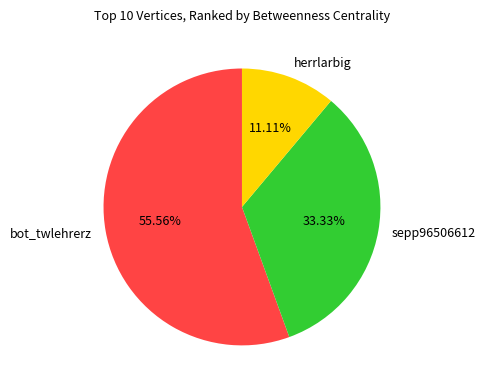

Which has a higher value, sepp96506612 or bot_twlehrerz?

bot_twlehrerz